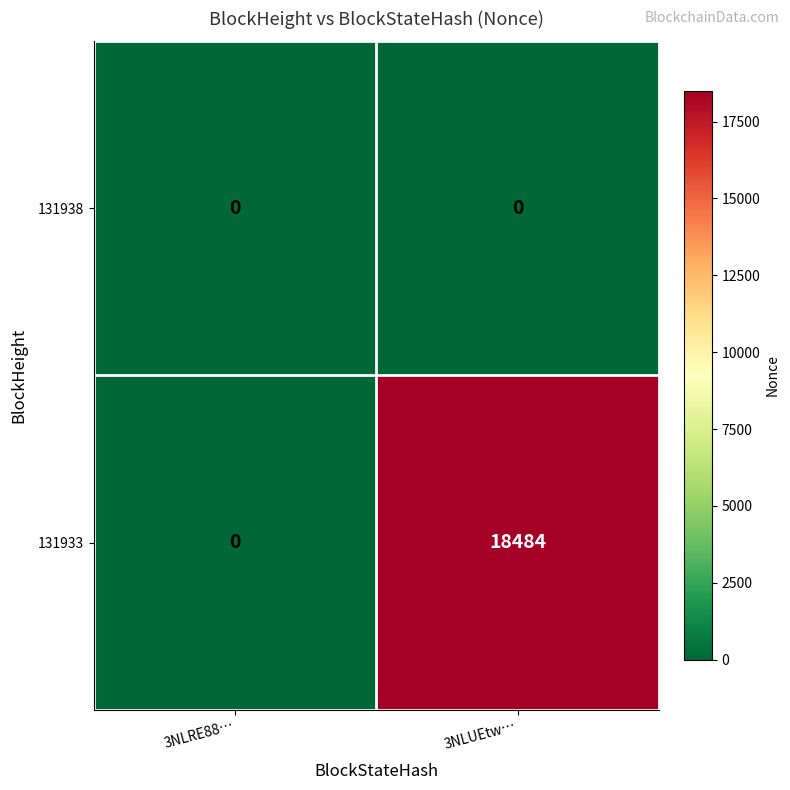

Reading left to right, what are all the values shown in this chart?

131938: 3NLRE88…=0	3NLUEtw…=0
131933: 3NLRE88…=0	3NLUEtw…=18484